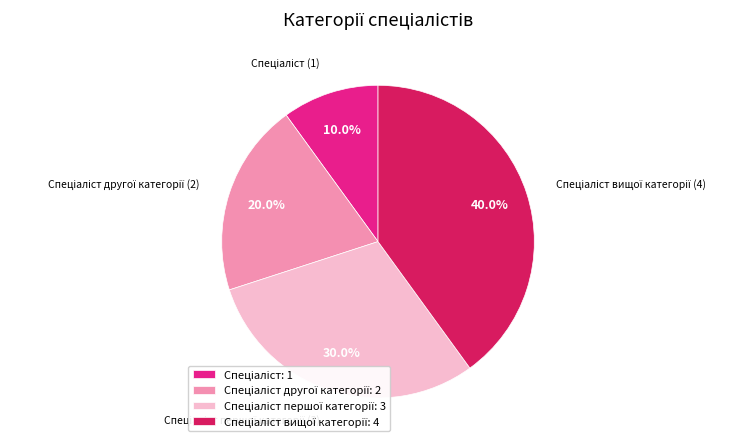

Does any single category account for the majority?

No